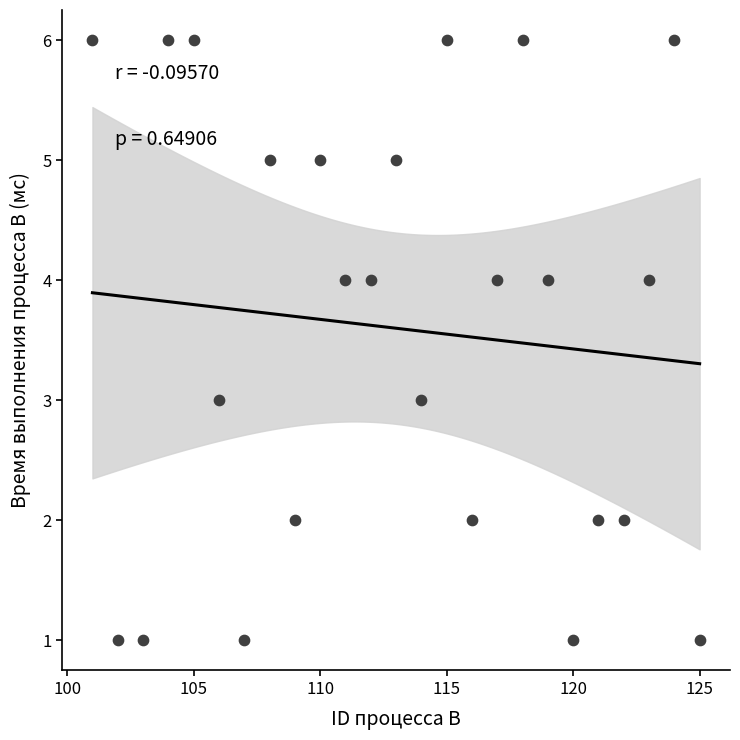

What is the range of X values (max minus min)?

24